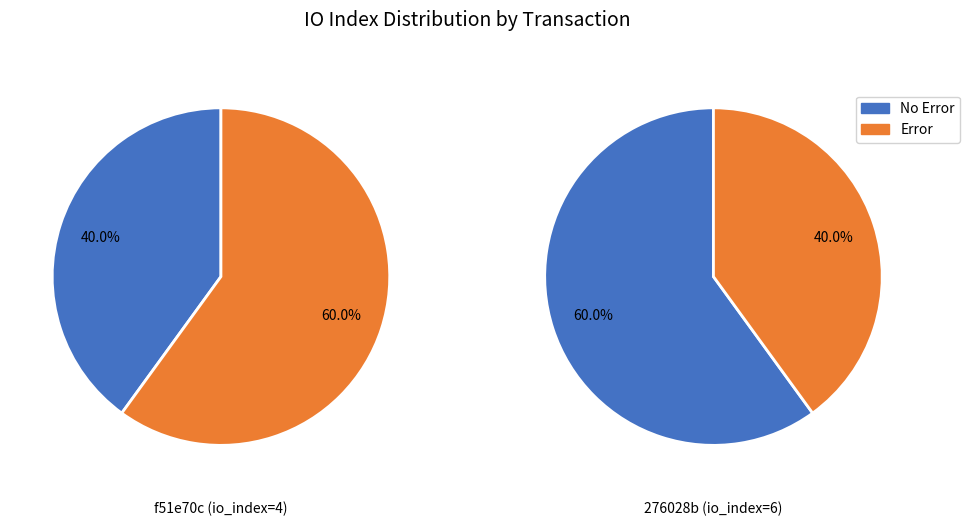

To the nearest percent, what is the combined percentage of 0 and 1?

100%